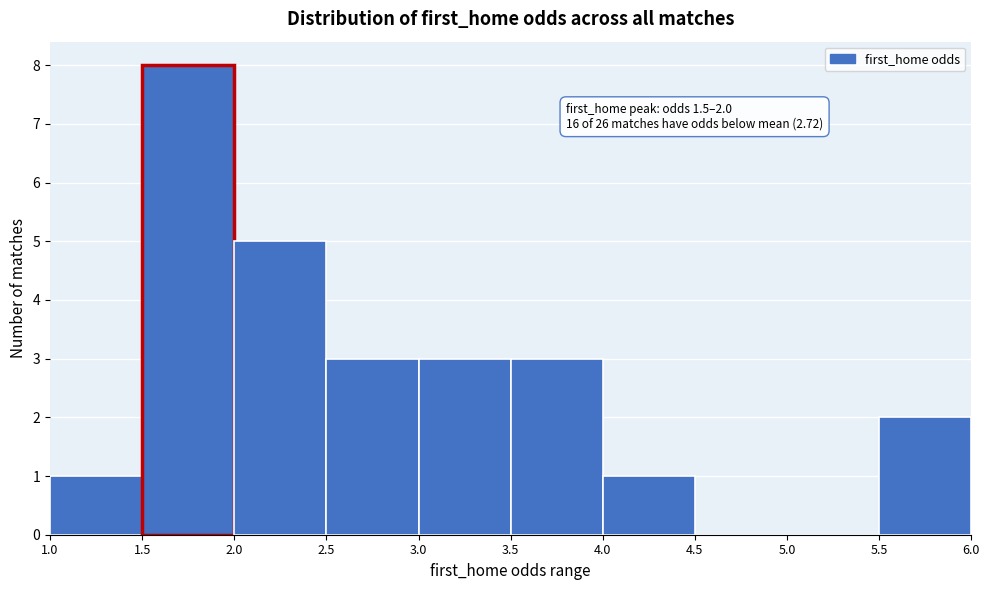

Which range on the x-axis has the tallest bar?

1.5 to 2.0